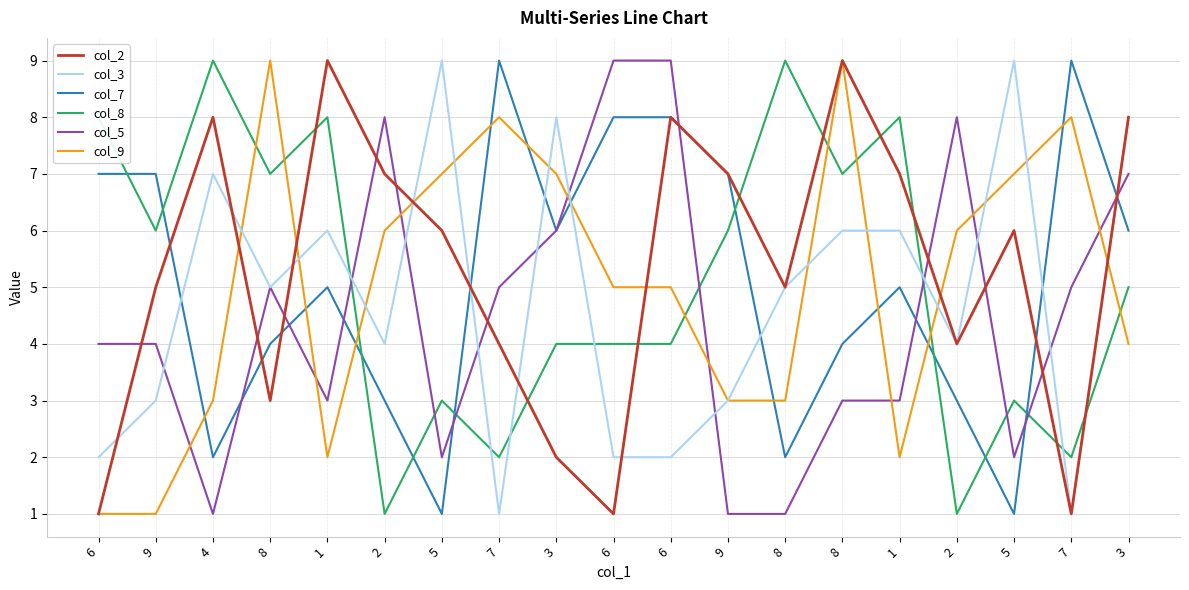

The value of col_2 at 7 is 4. True or false?

True